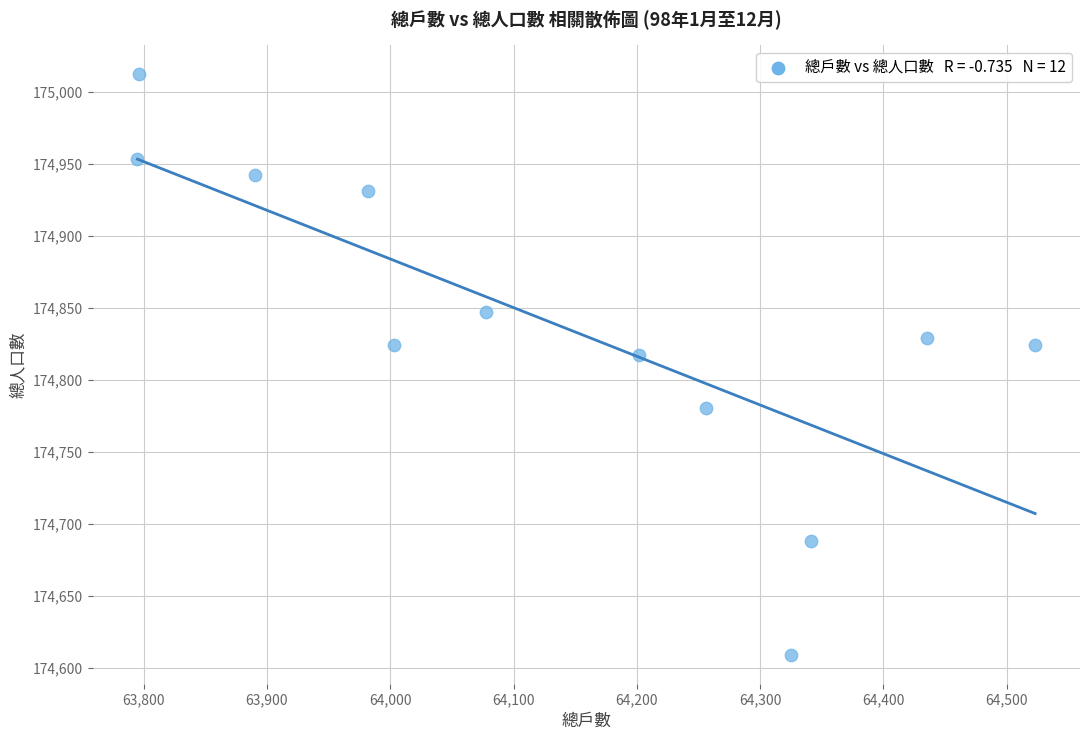

What Y value in the scatter plot is closest to 174810?

174817